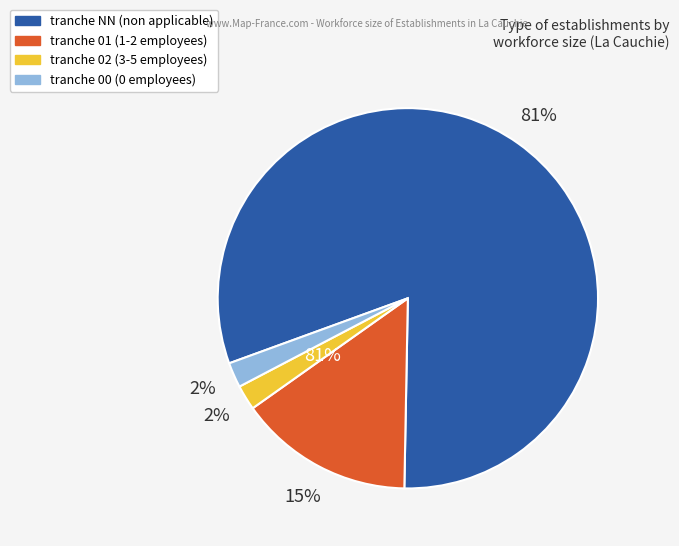

What percentage is the NN slice, to the nearest percent?

81%